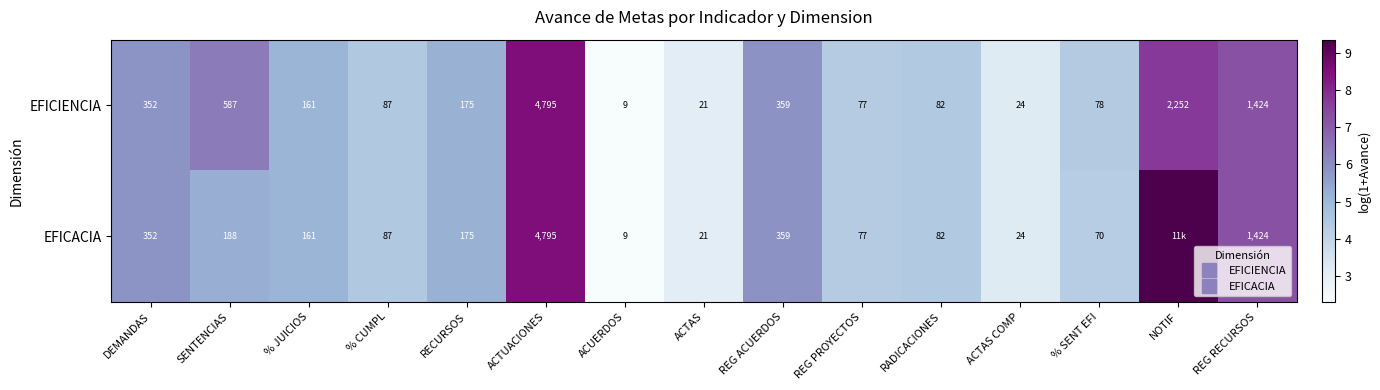

Where does the EFICIENCIA series first go above 5?

DEMANDAS